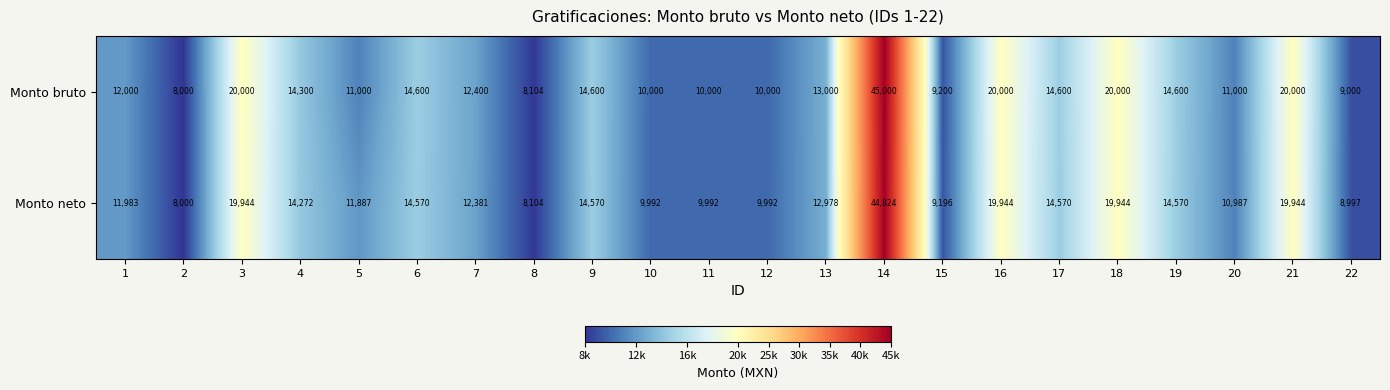

At which label does Monto neto first exceed 12978?

3